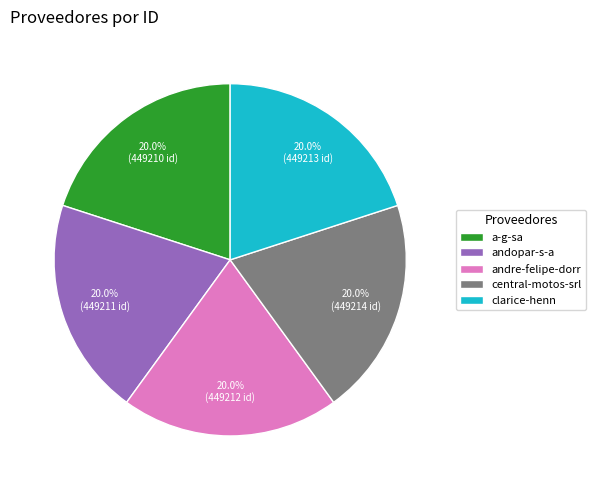

How many slices are in this pie chart?

5